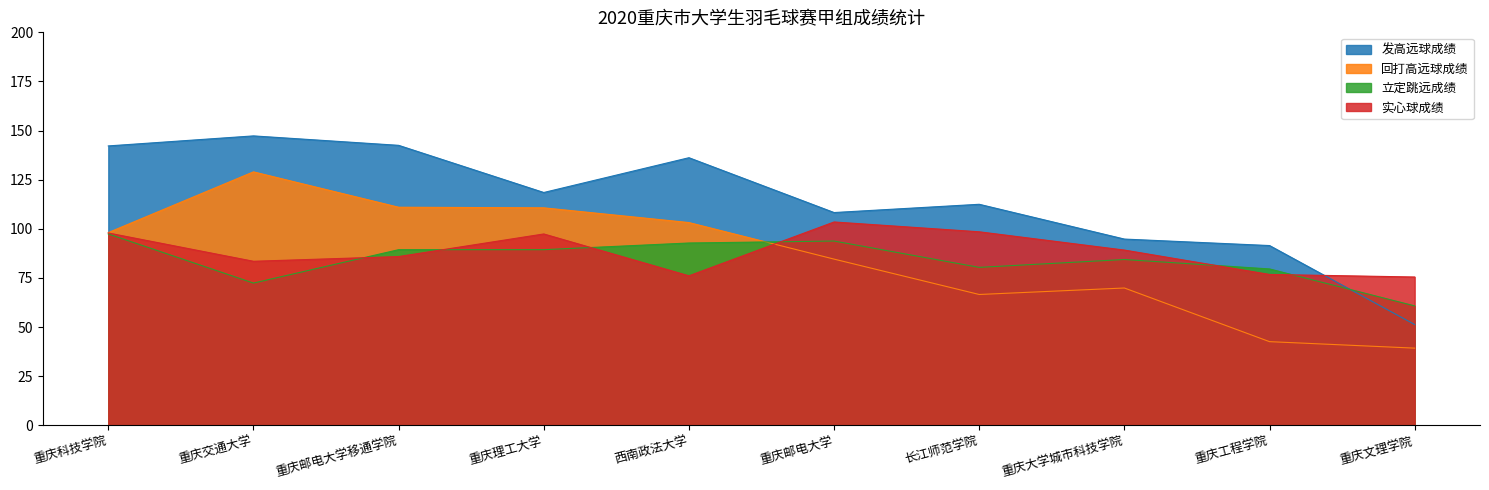

Does the chart have visible grid lines?

No